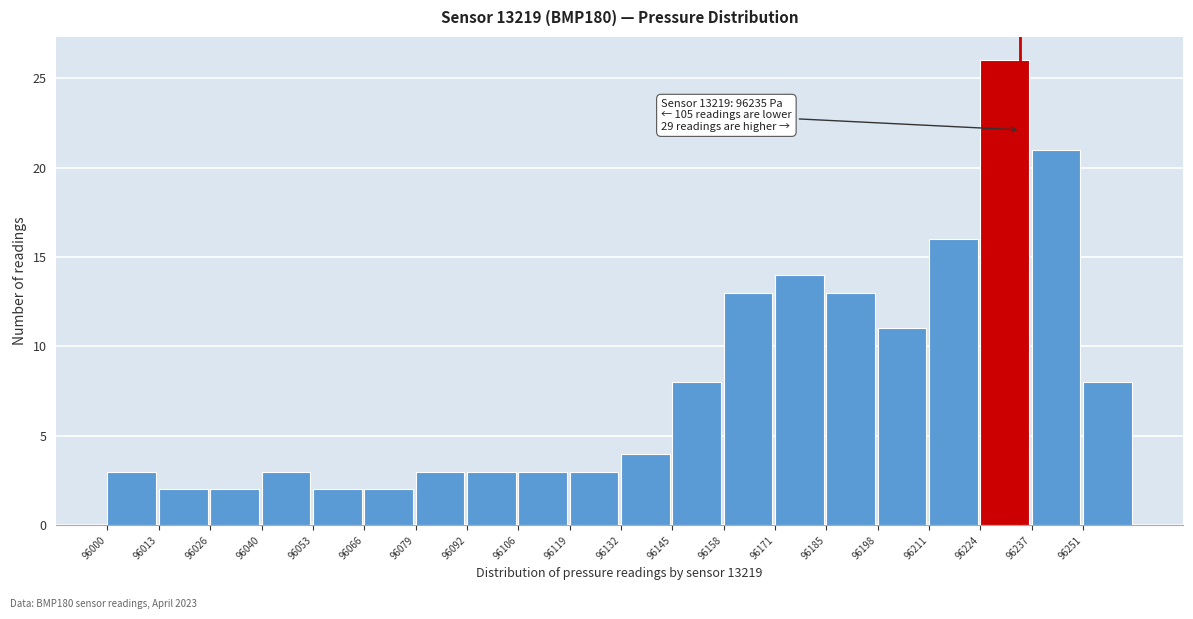

Over which range of the x-axis is the bar tallest?

96224 to 96238